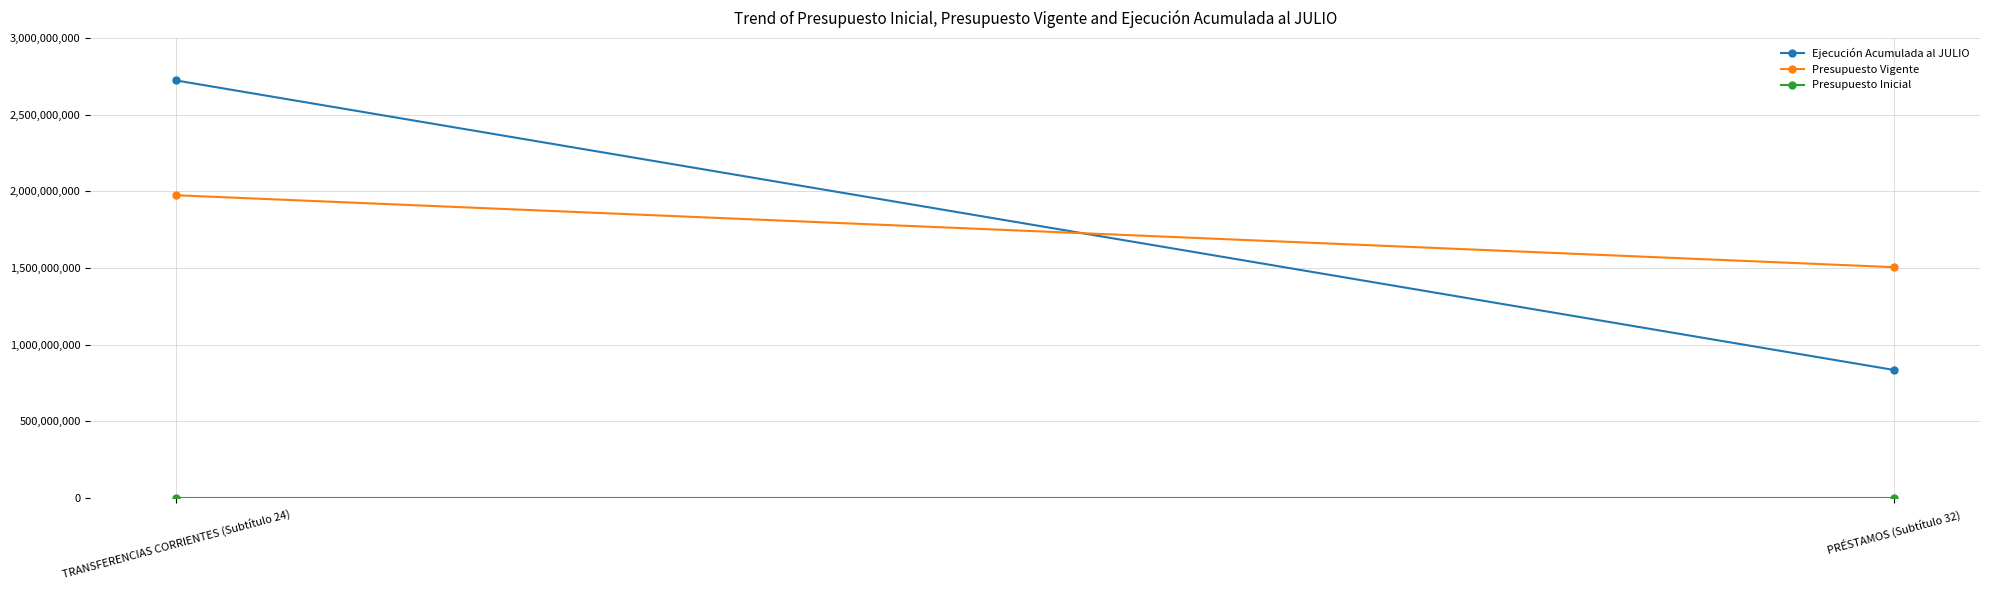

Between TRANSFERENCIAS CORRIENTES (Subtítulo 24) and PRÉSTAMOS (Subtítulo 32), which series saw the biggest shift?

Ejecución Acumulada al JULIO